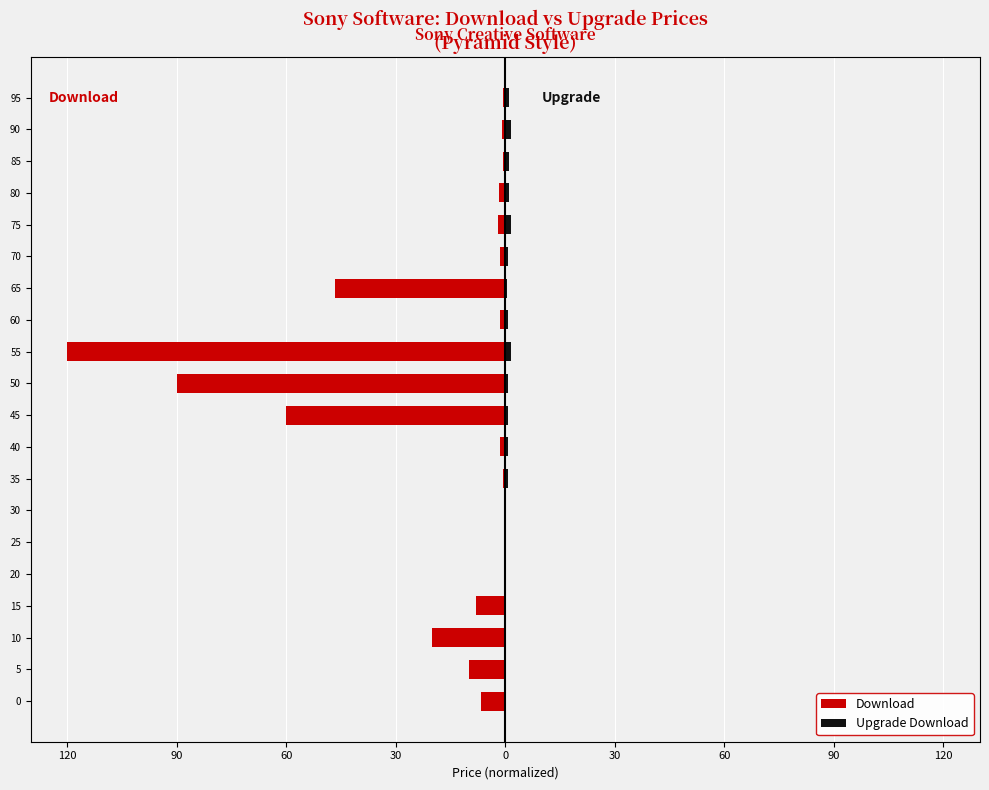

How many bars are there in each group?

2